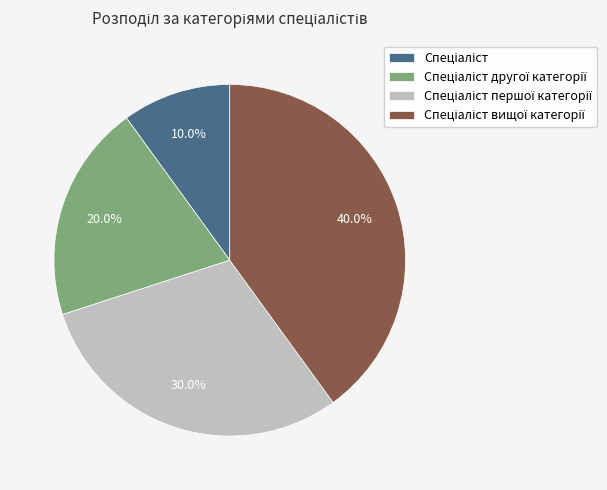

Is there a majority slice in this chart?

No